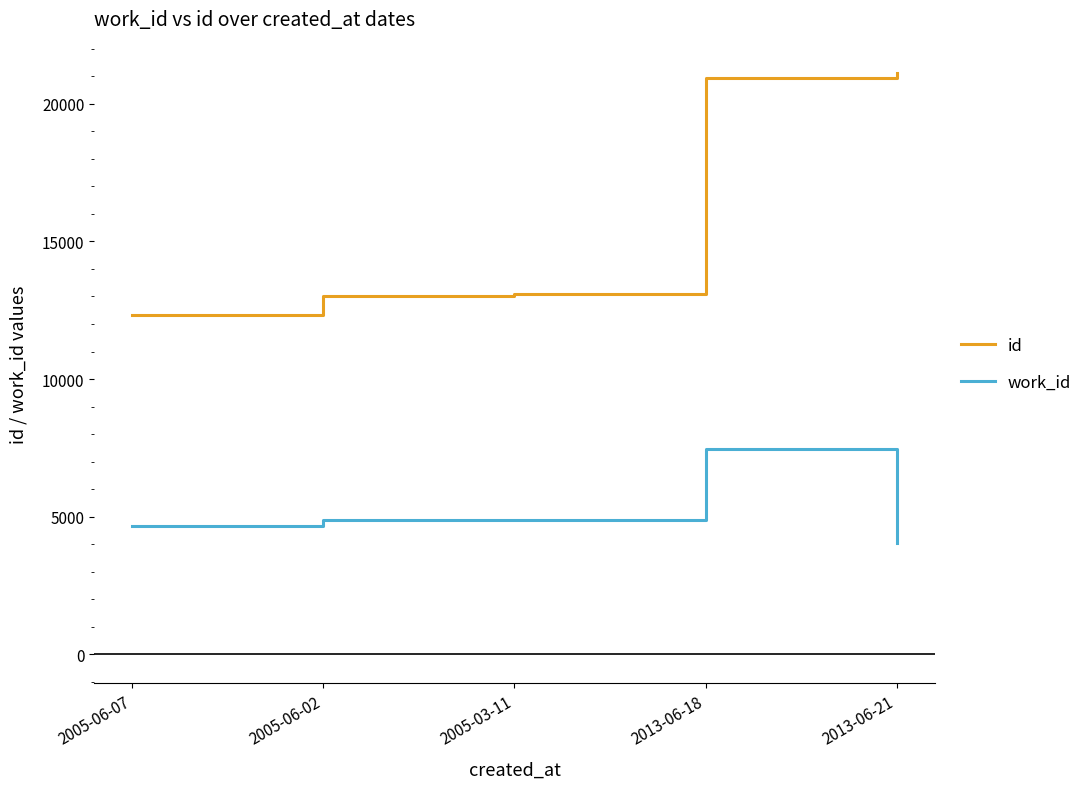

What value does the work_id series have at 2005-06-02, to the nearest 10?

4860